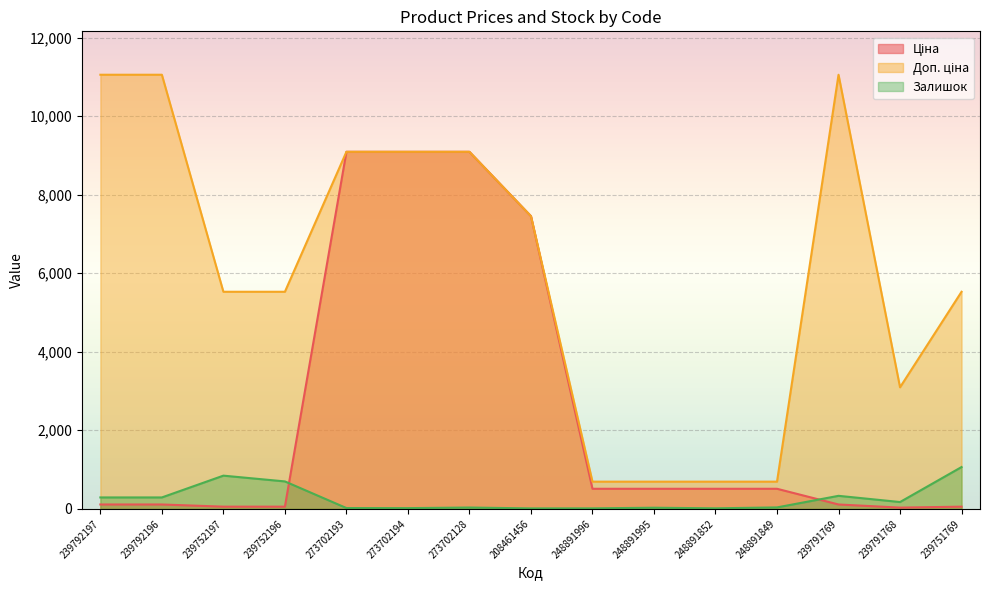

What is the value of the Залишок point at the 8th from the left?

11.0